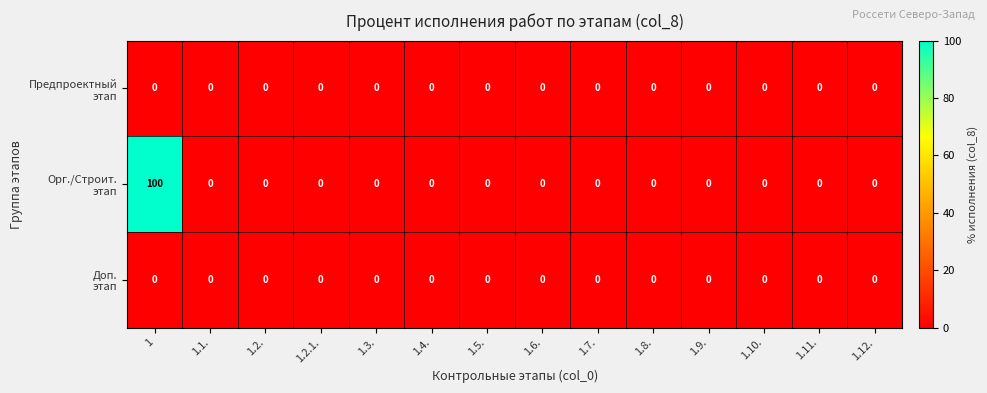

What is the total value across all series at 1?

100